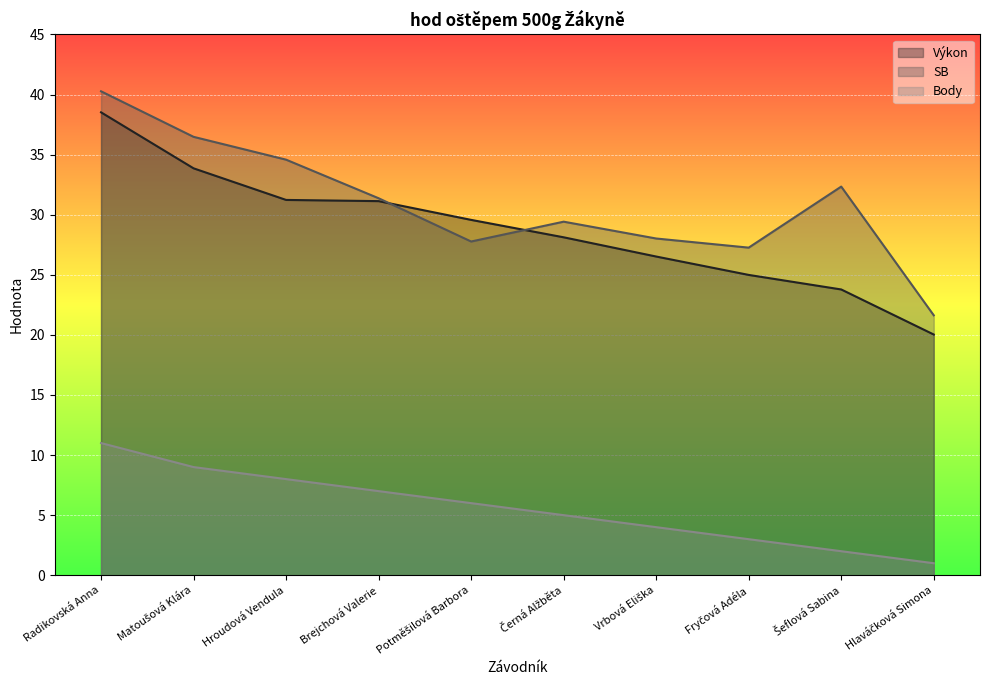

What is the difference between the highest and lowest values at Fryčová Adéla?

24.3